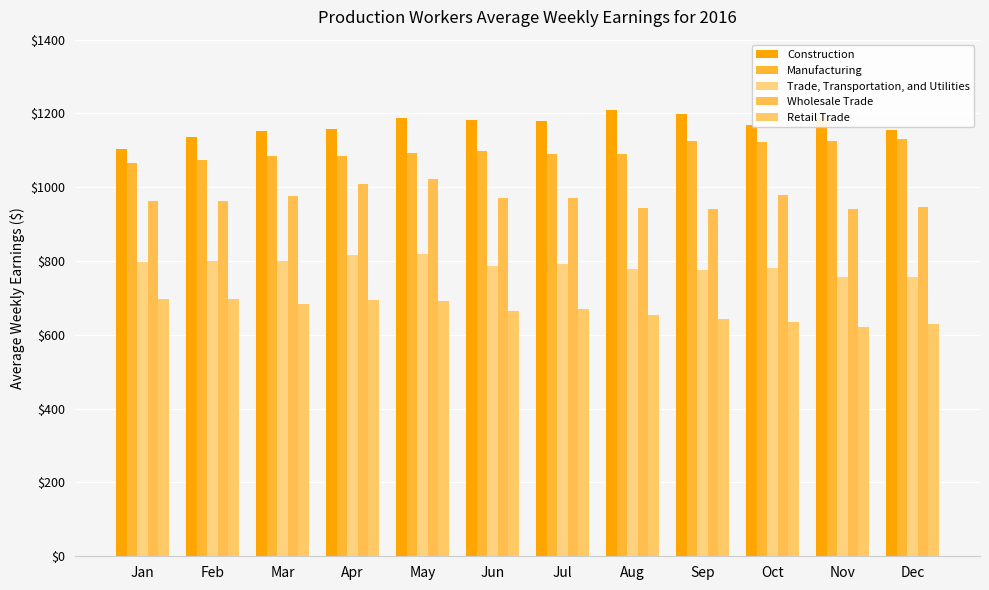

What is the average value of the Construction series?

1168.7